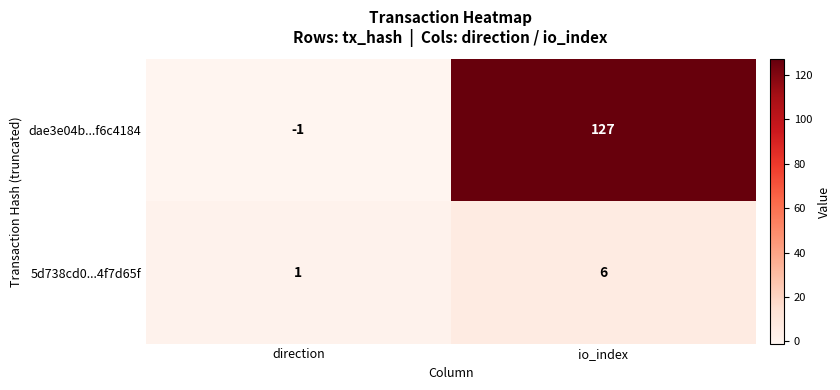

What is the sum of the 5d738cd0...4f7d65f values at direction and io_index?

7